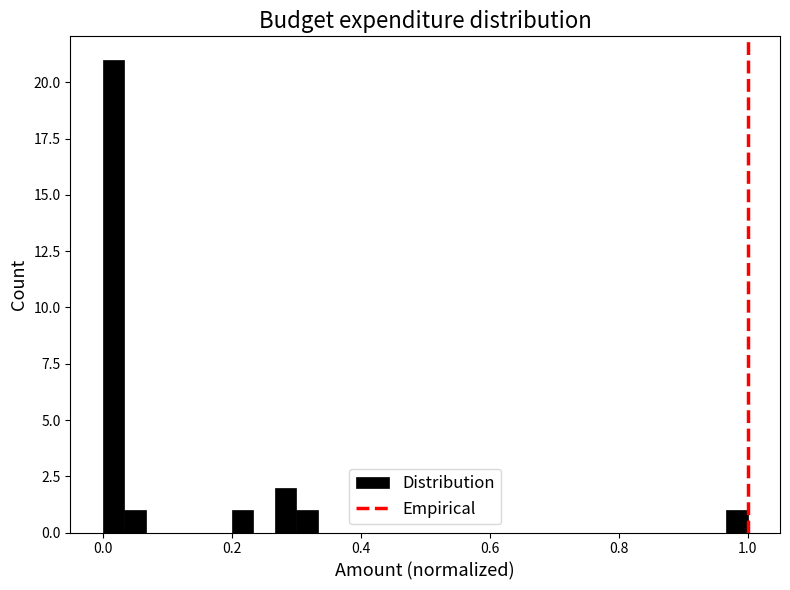

Around what value on the x-axis is the tallest bar? Give the approximate position of its centre, as read against the axis.

0.02